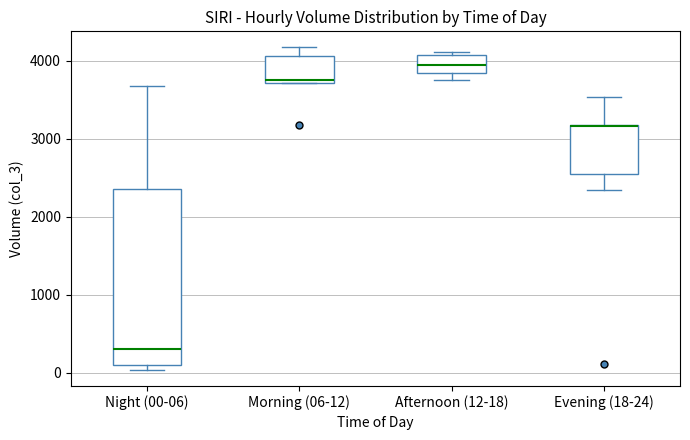

Where is the lower edge of the box for Morning (06-12) on the y-axis? The values are not printed on the chart, so give them approximately, as read against the axis.

3700